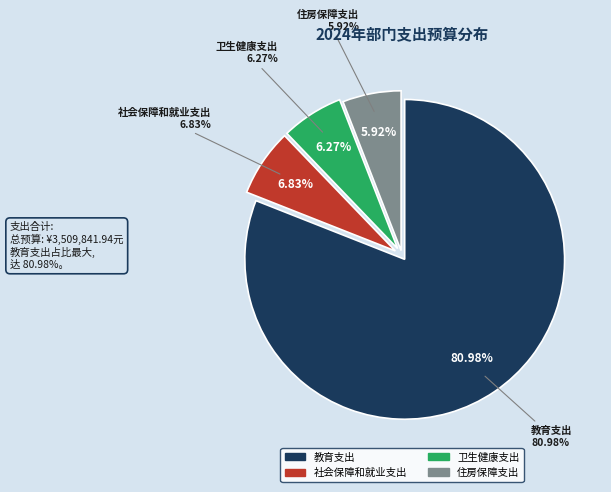

How many segments does this pie chart have?

4